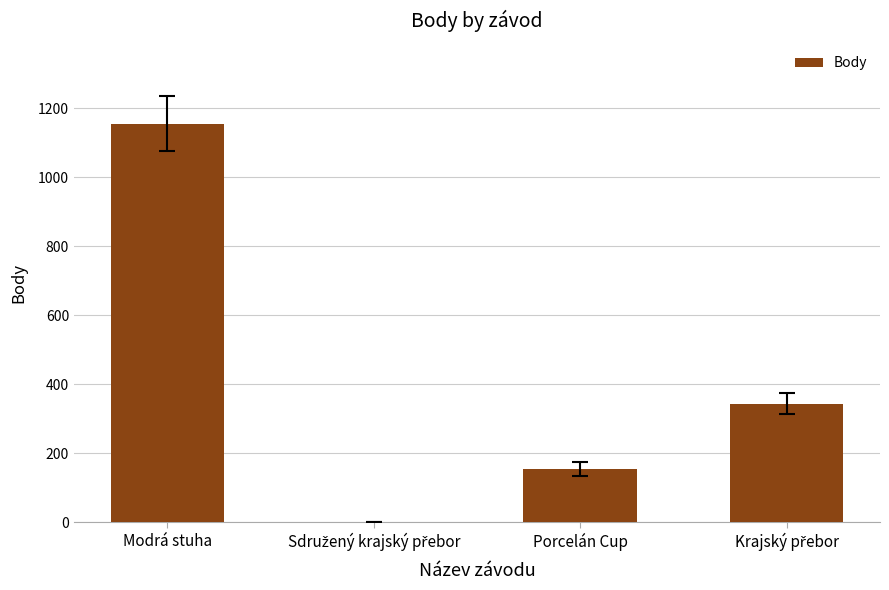

What is the sum of all values?

1655